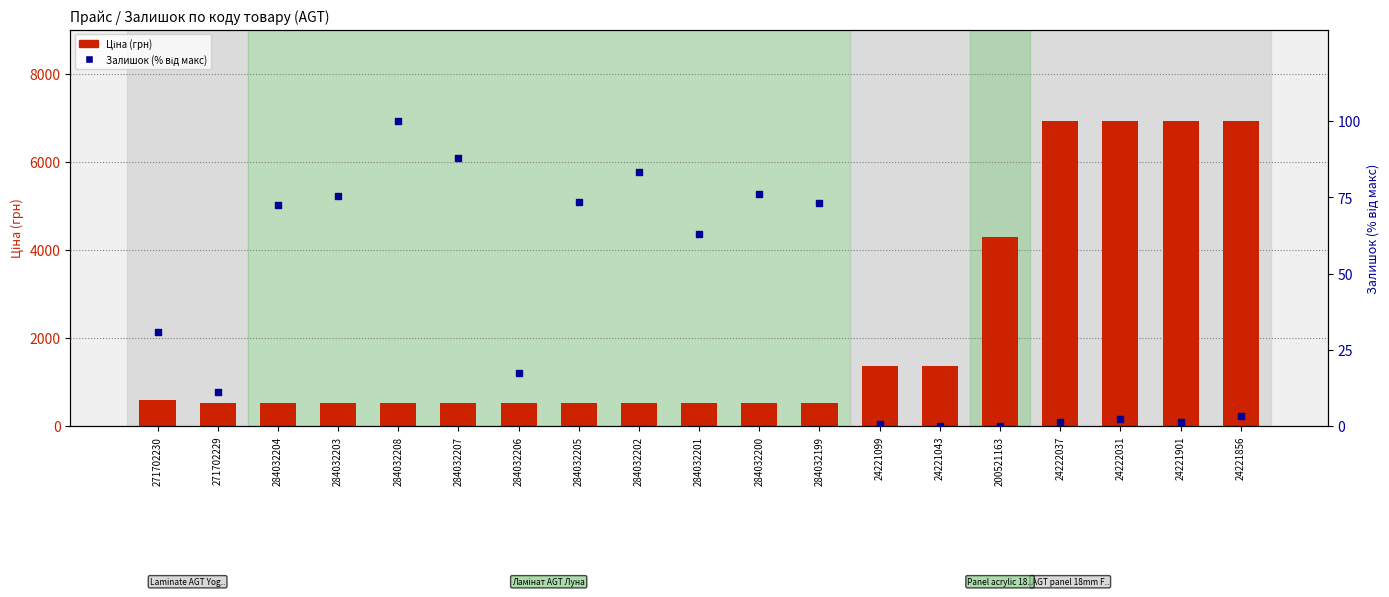

At how many categories does at least one series exceed 1955?

5